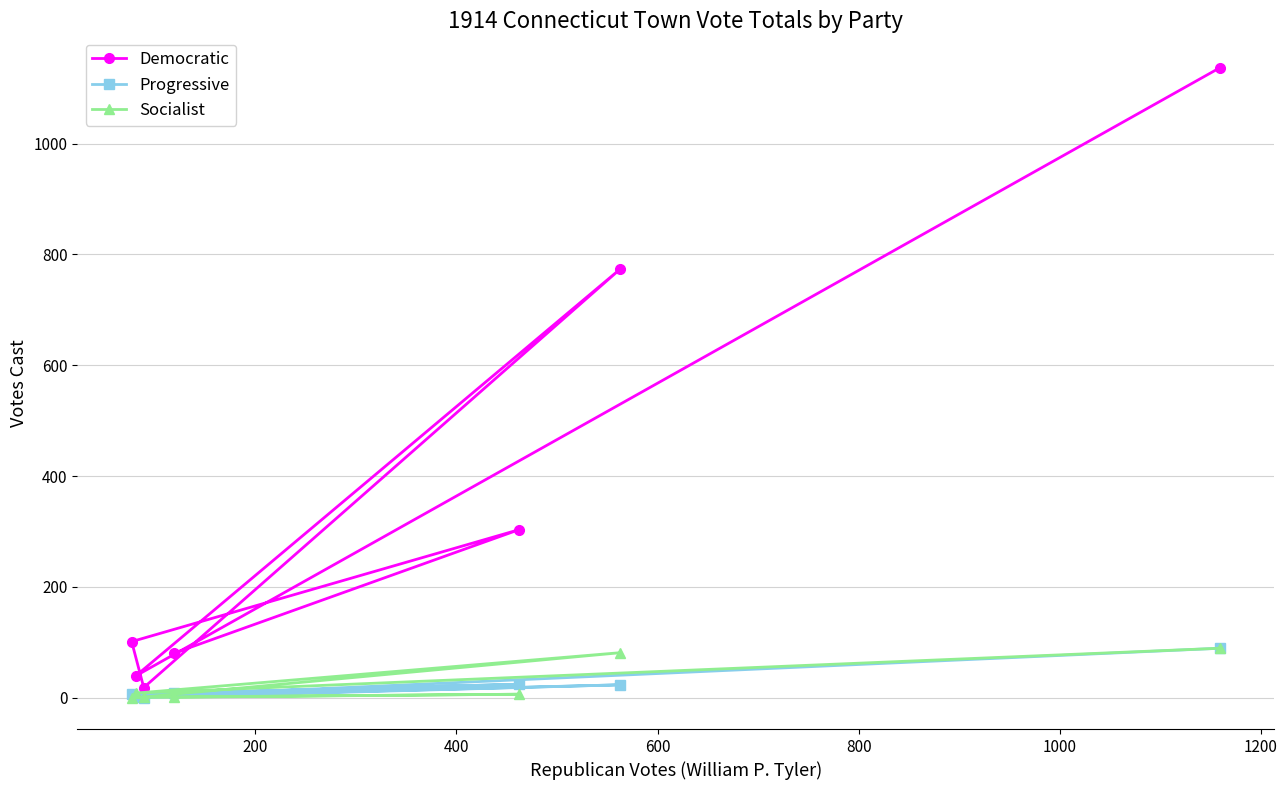

At how many categories does at least one series exceed 682?

2